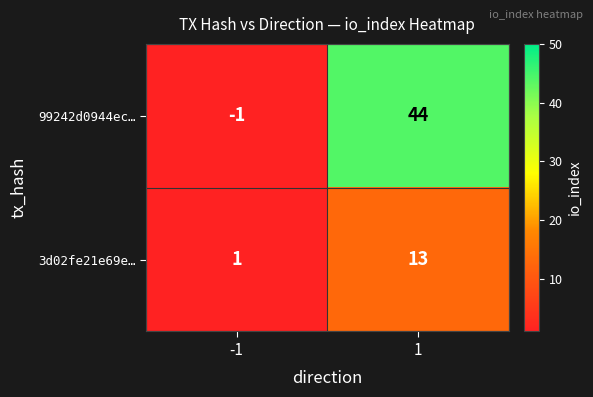

What is the approximate value of 99242d0944ec… at 1, to the nearest 5?

45